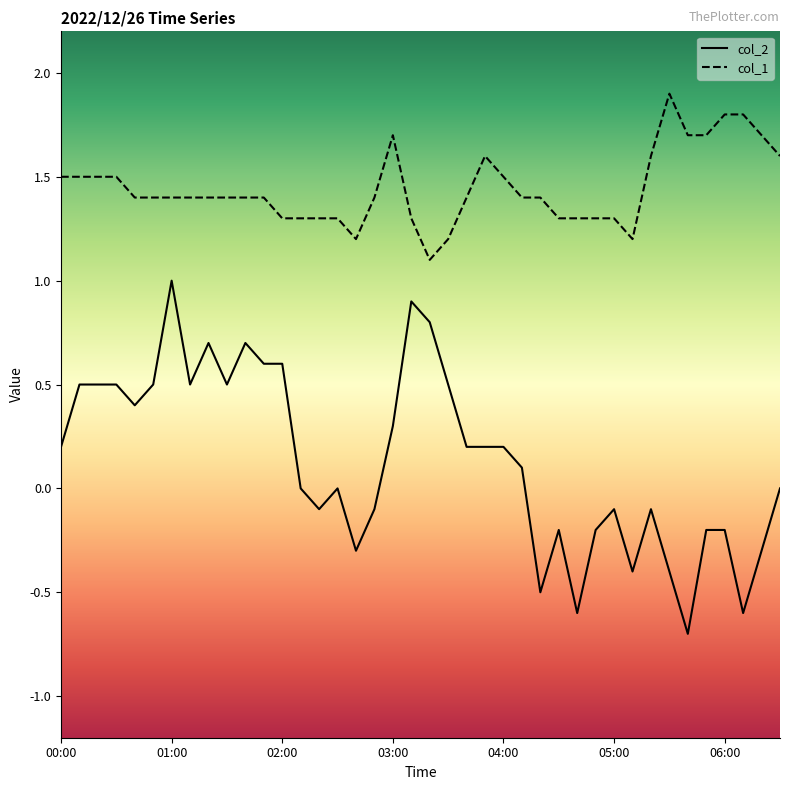

What is the sum of all col_1 values?

57.8